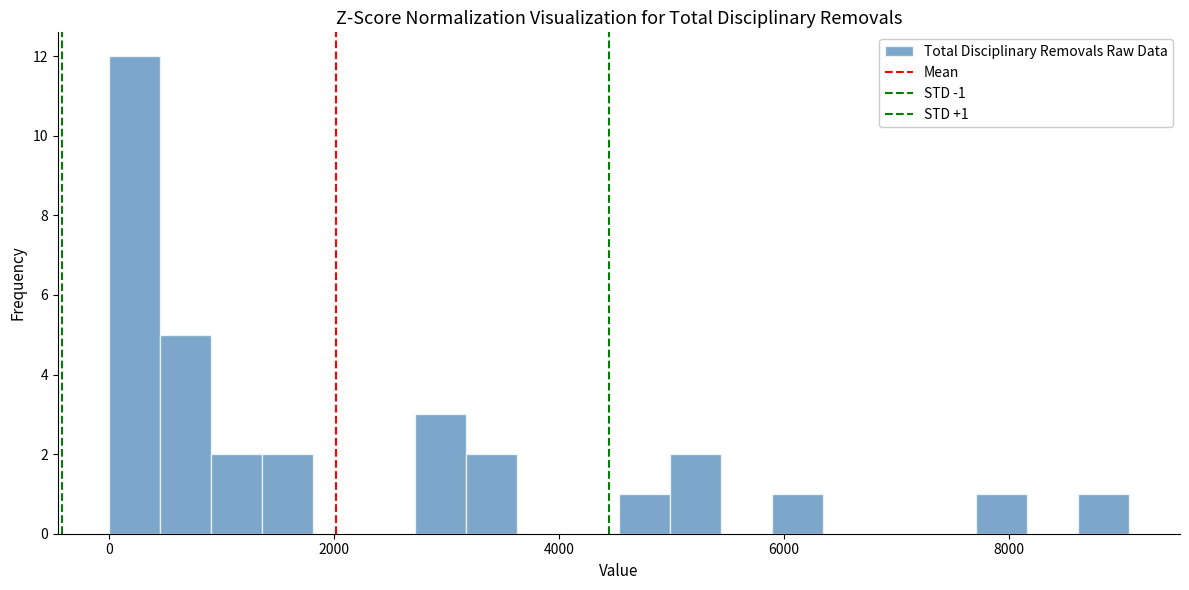

Around what value on the x-axis is the tallest bar? Give the approximate position of its centre, as read against the axis.

200